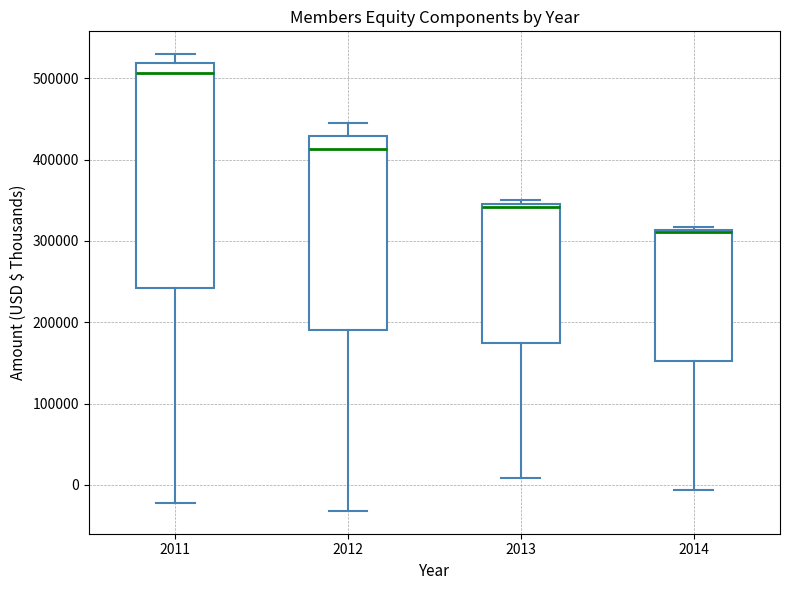

Where is the upper edge of the box at x = 2013 on the y-axis? The values are not printed on the chart, so give them approximately, as read against the axis.

350000